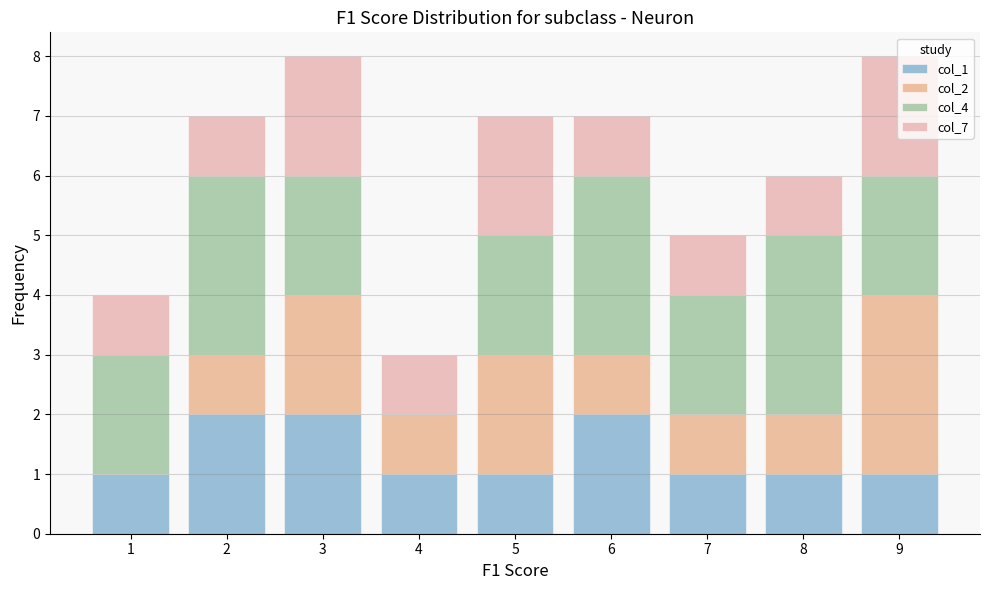

What is the total height of the stacked bar covering 3.5 to 4.5 on the x-axis? The values are not printed on the chart, so give them approximately, as read against the axis.

3